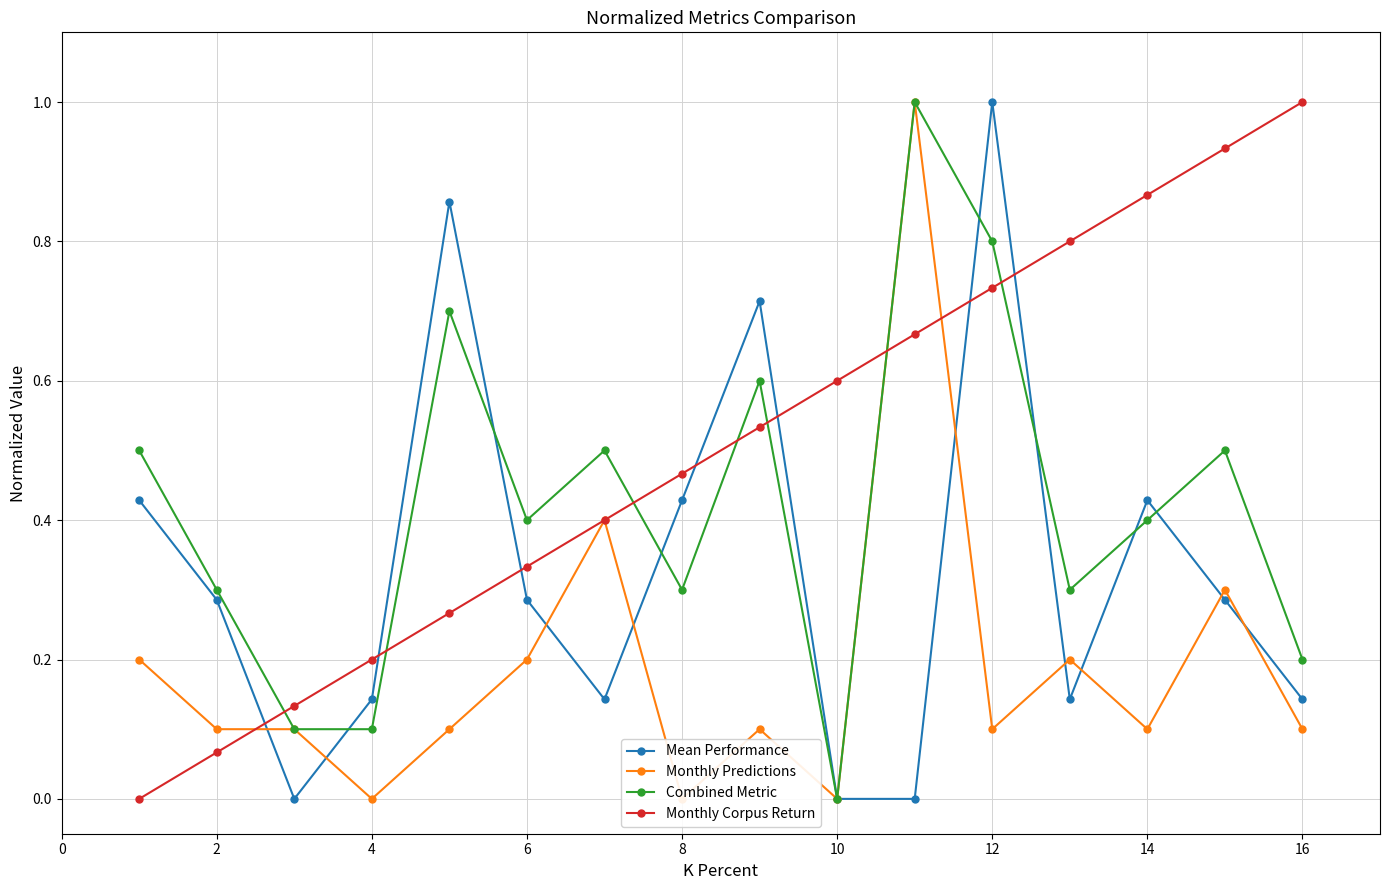

The value of Monthly Corpus Return at 10 is 0.4. True or false?

False